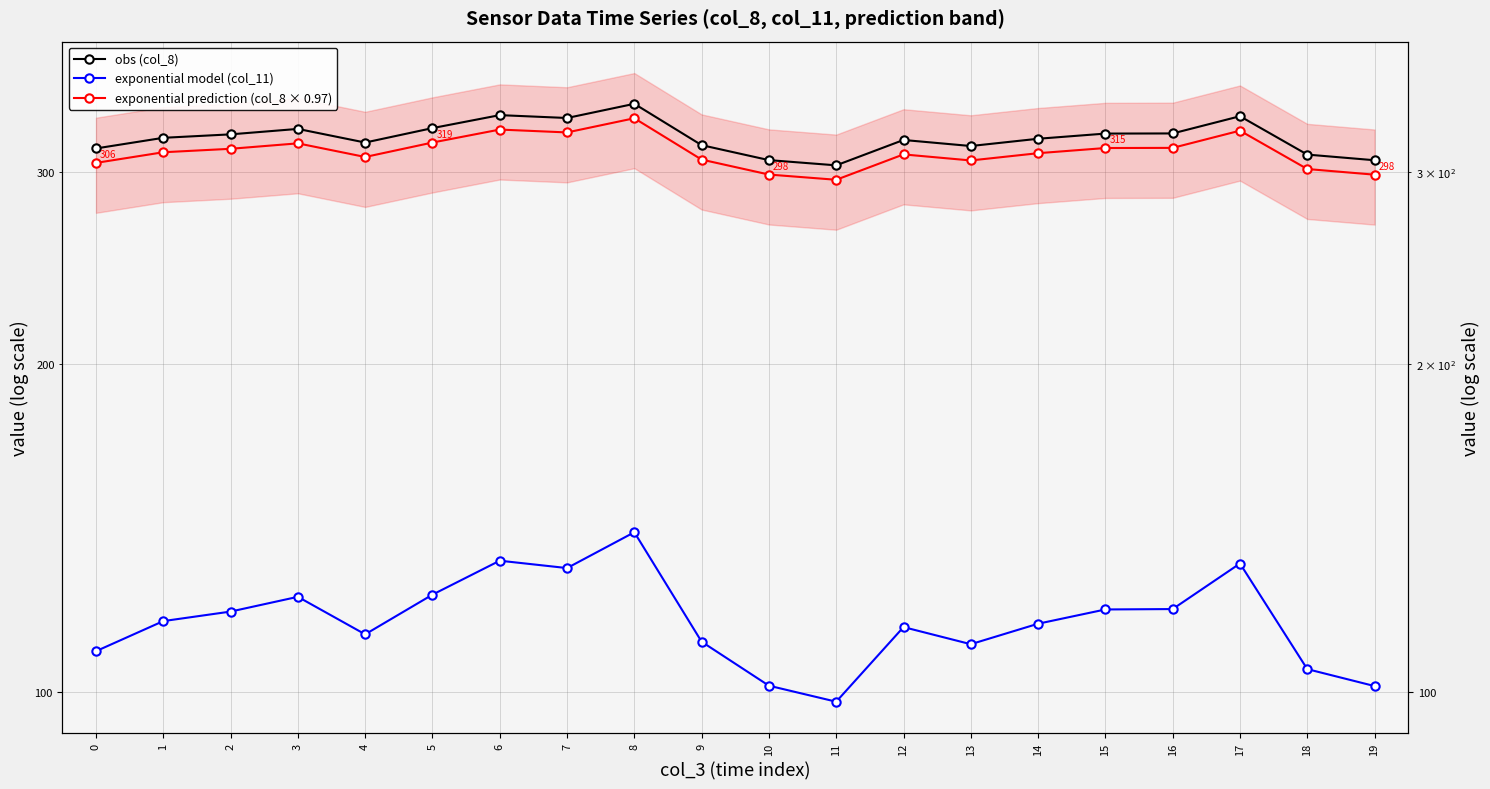

What is the spread (max minus min) of values at 15?

206.0